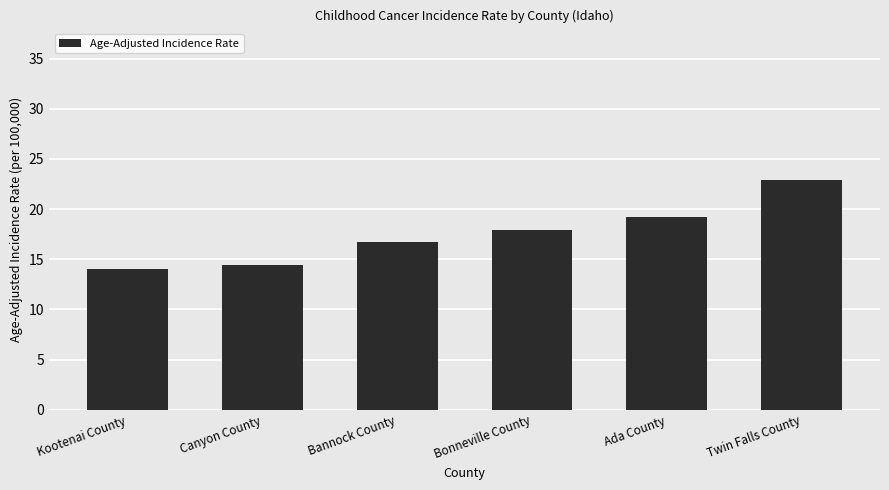

List the labels in order of value, largest first.

Twin Falls County, Ada County, Bonneville County, Bannock County, Canyon County, Kootenai County